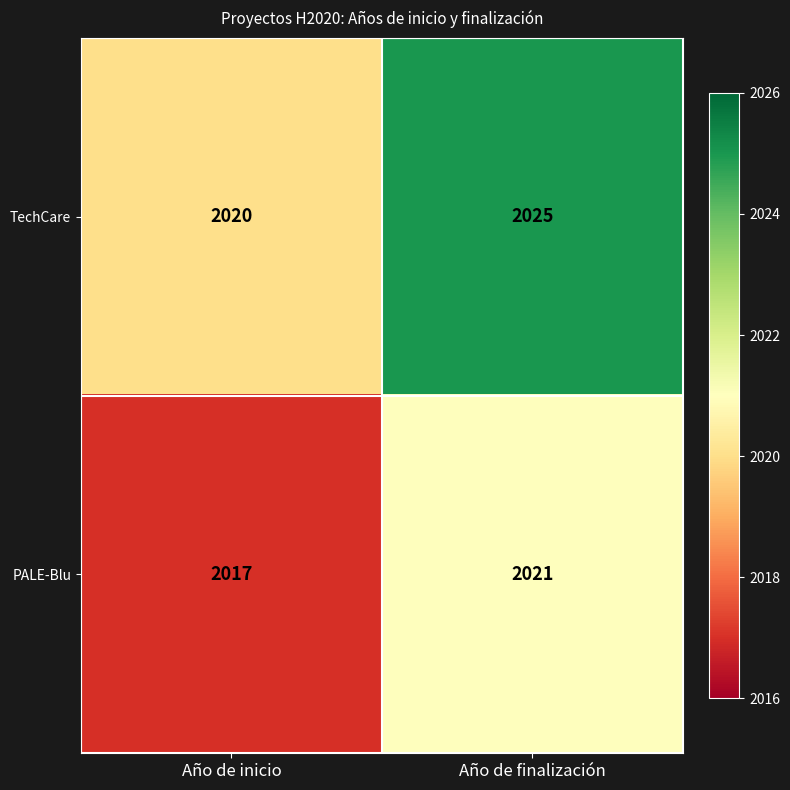

At which category does the chart reach its minimum across all series?

Año de inicio